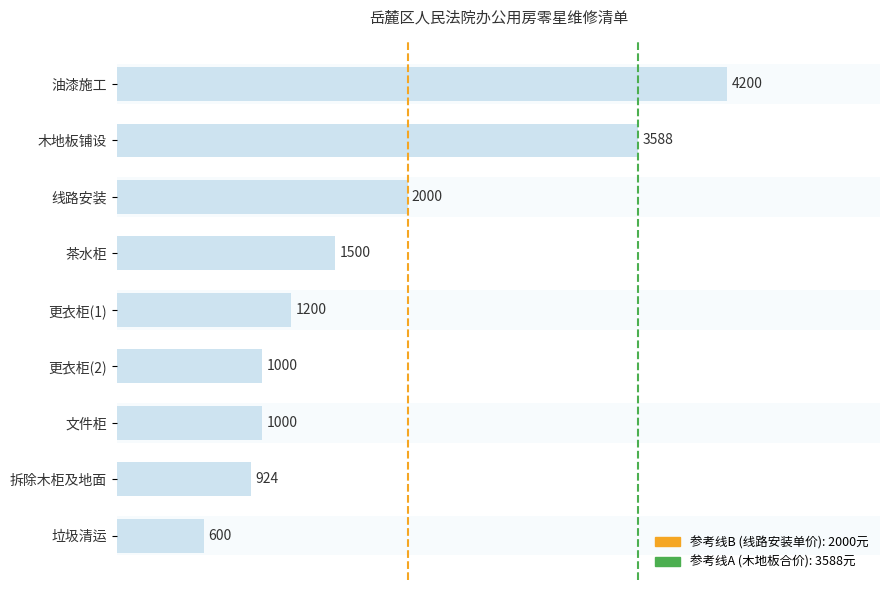

How many data points does each series have?

9